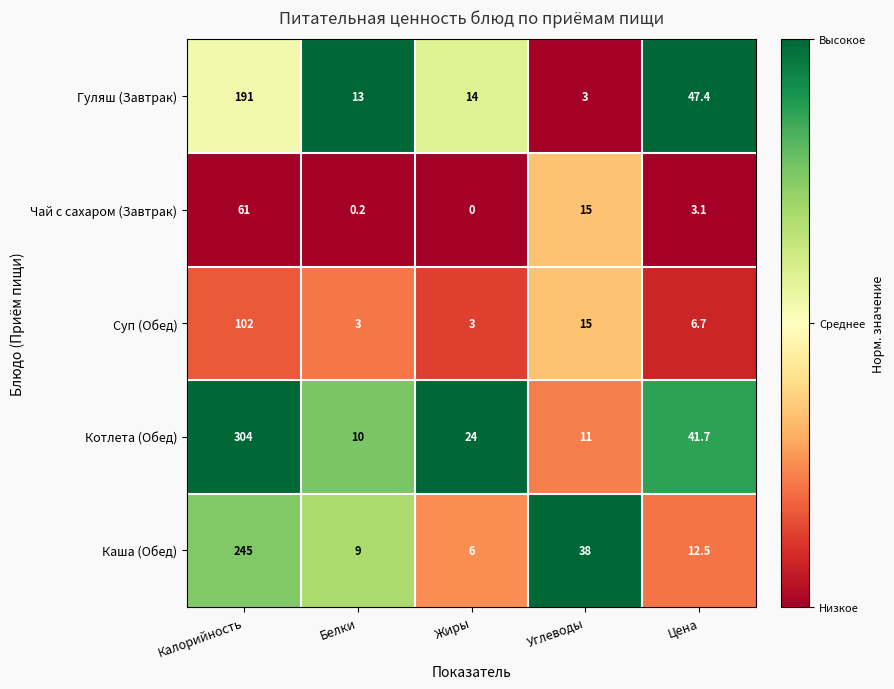

Rank the series at Жиры from highest to lowest value.

Котлета (Обед), Гуляш (Завтрак), Каша (Обед), Суп (Обед), Чай с сахаром (Завтрак)